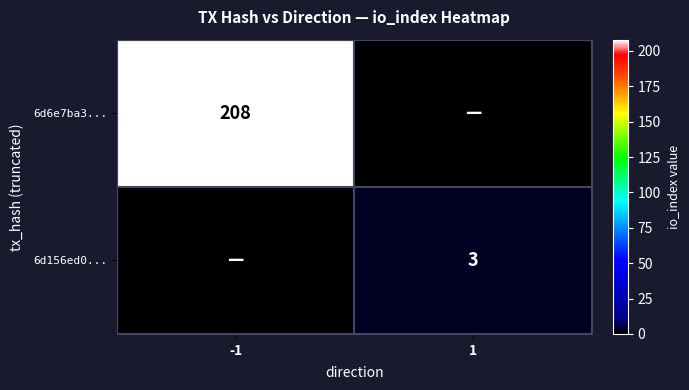

Is the value of 6d156ed0... at 1 greater than the value of 6d6e7ba3... at -1?

No